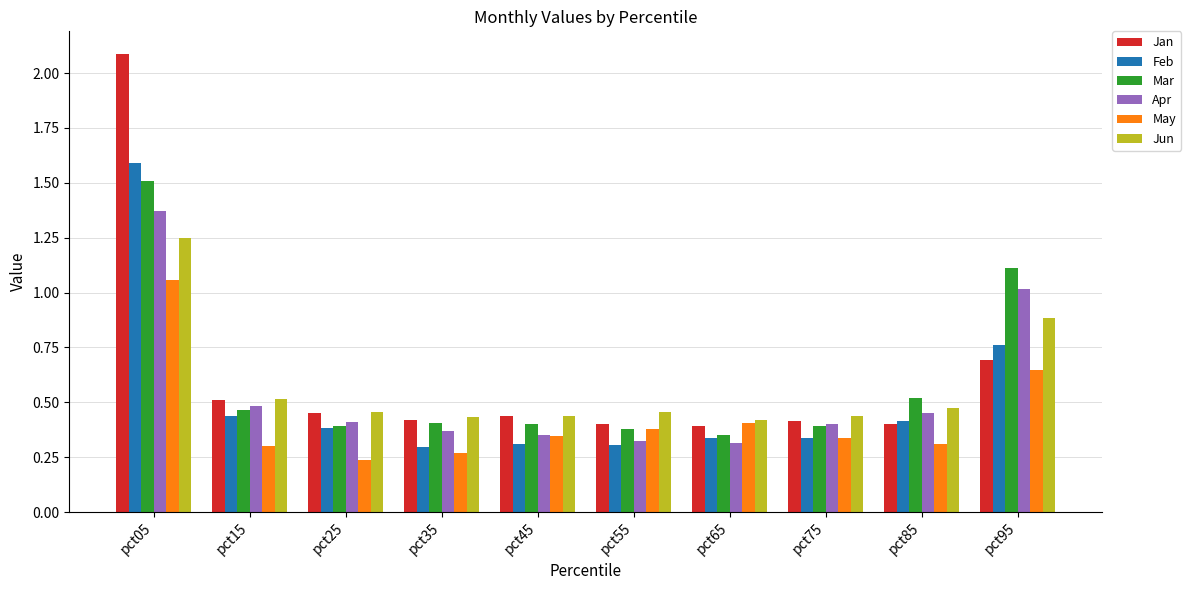

What are all the series names shown in the legend?

Jan, Feb, Mar, Apr, May, Jun